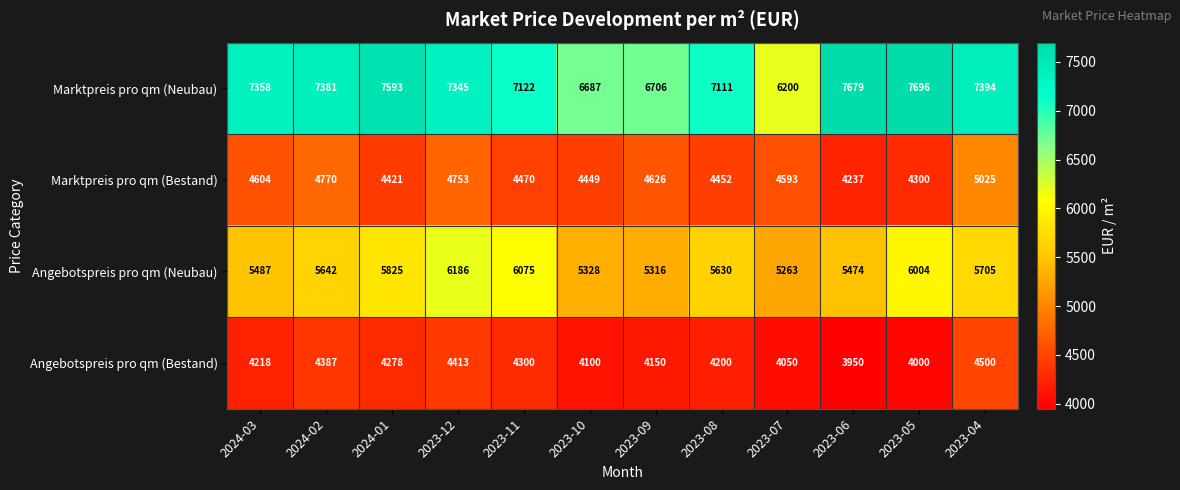

Is it true that Marktpreis pro qm (Bestand) equals 4452 at 2023-08?

True